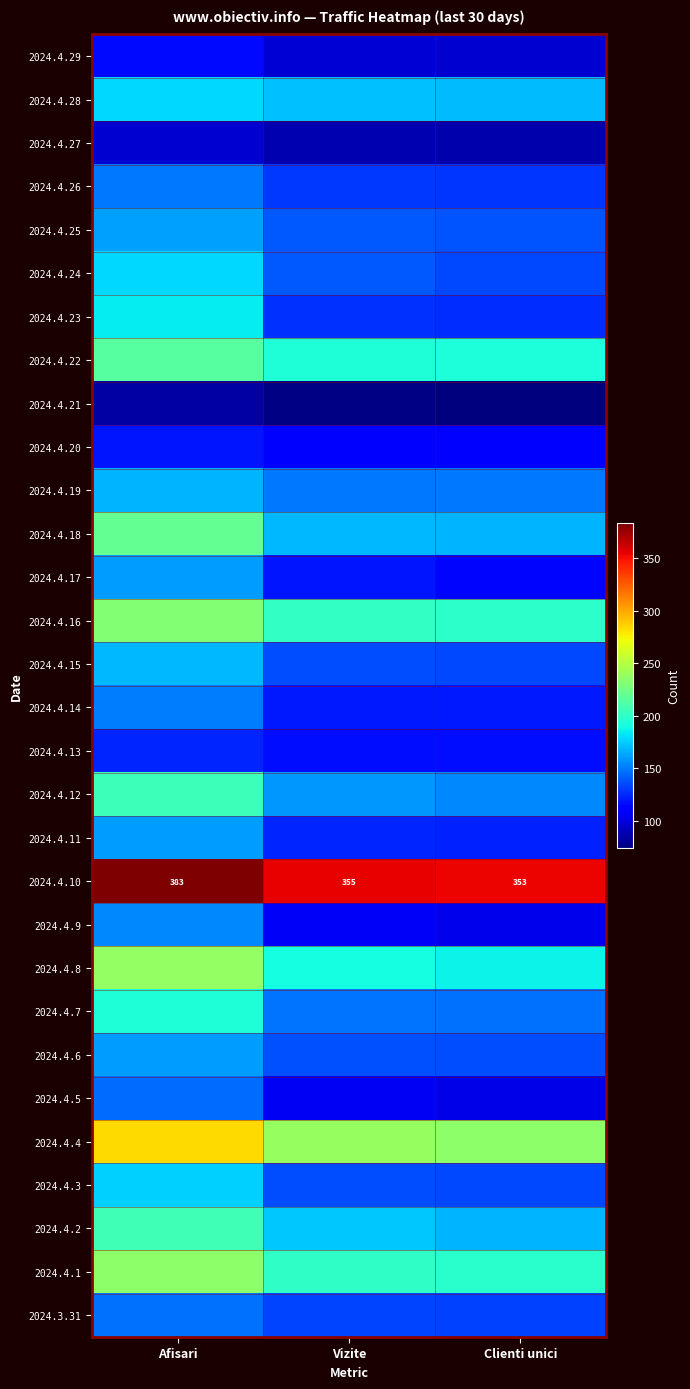

The value of 2024.4.10 at Vizite is 208. True or false?

False